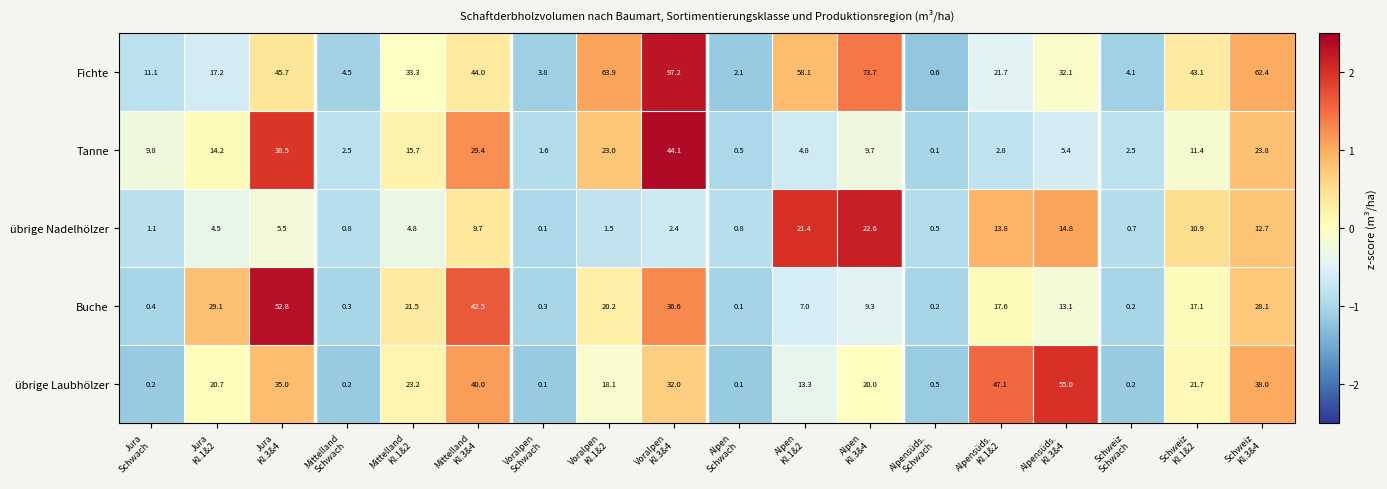

What is the maximum value shown in the chart?

97.2